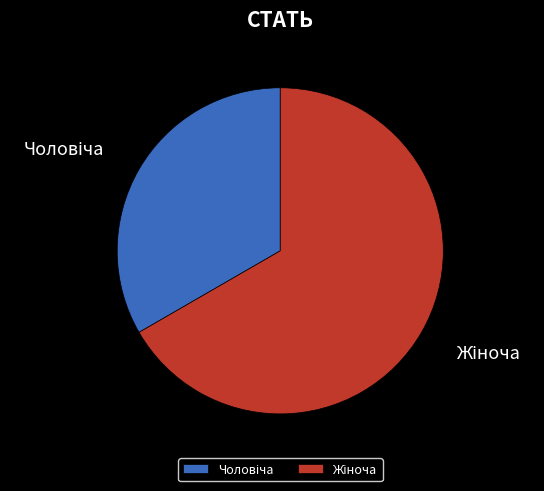

Is there any slice that represents more than half of the pie?

Yes